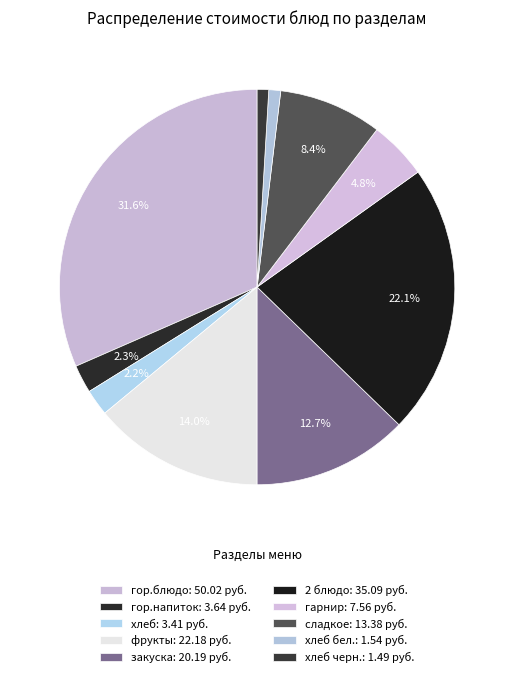

Which slice is the smallest?

хлеб черн.